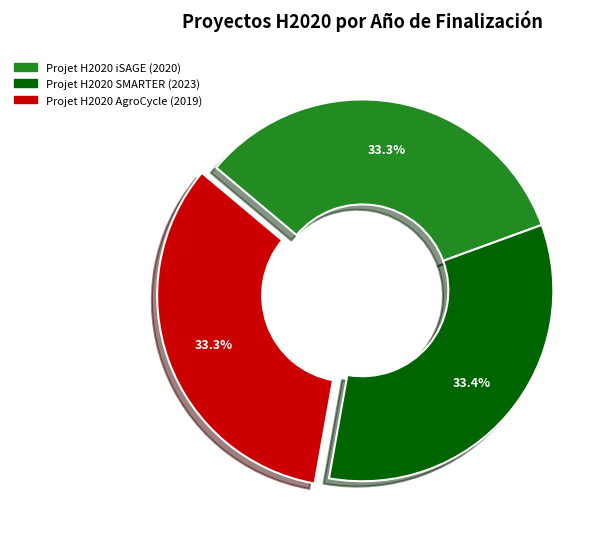

To the nearest percent, what is the average slice percentage?

33%